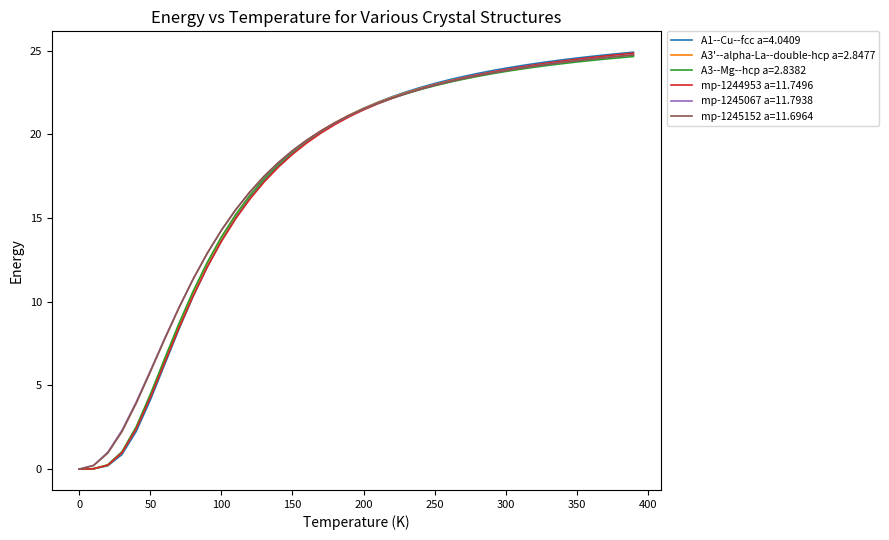

Which series has the widest spread of values?

A1--Cu--fcc a=4.0409